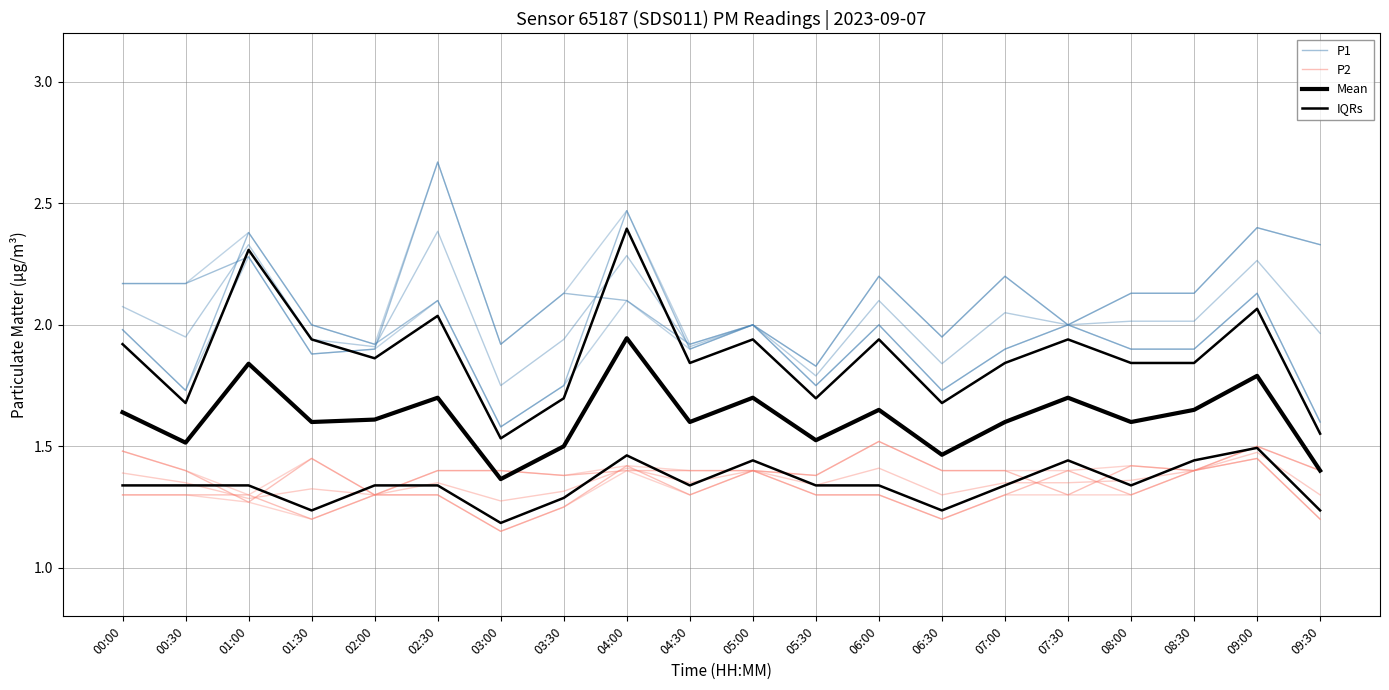

Which category has the lowest value across all series?

03:00